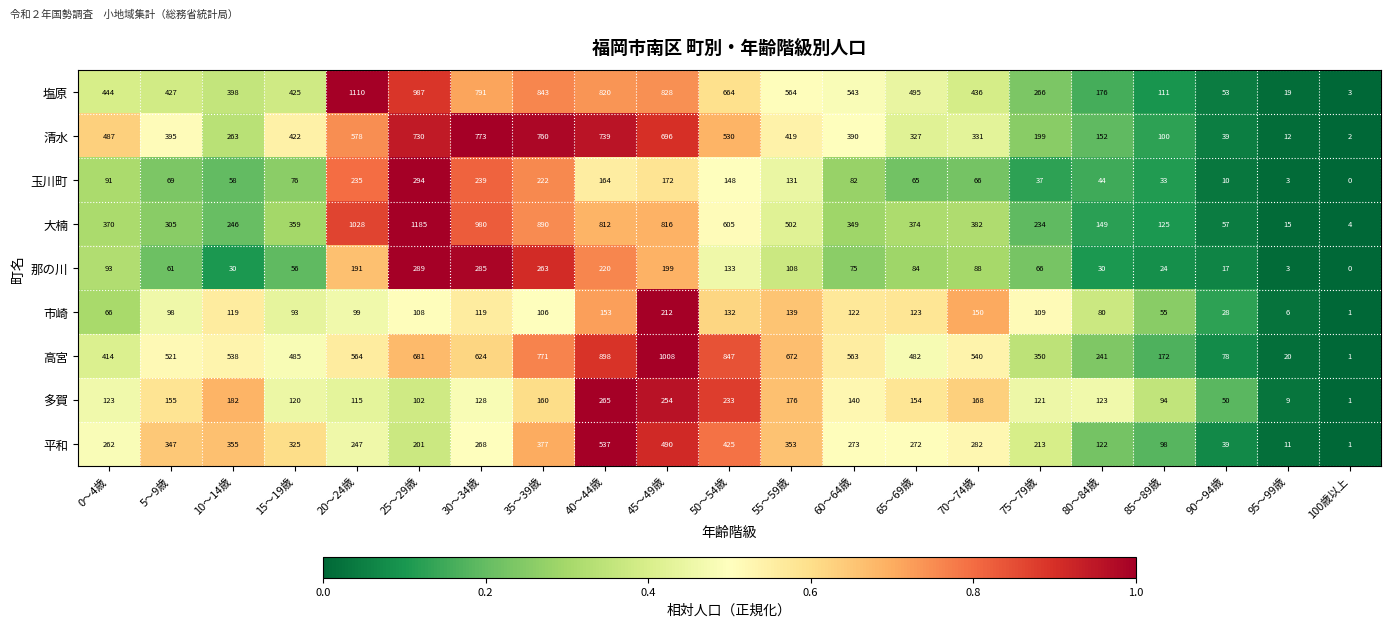

Which series has the largest range (max minus min)?

大楠